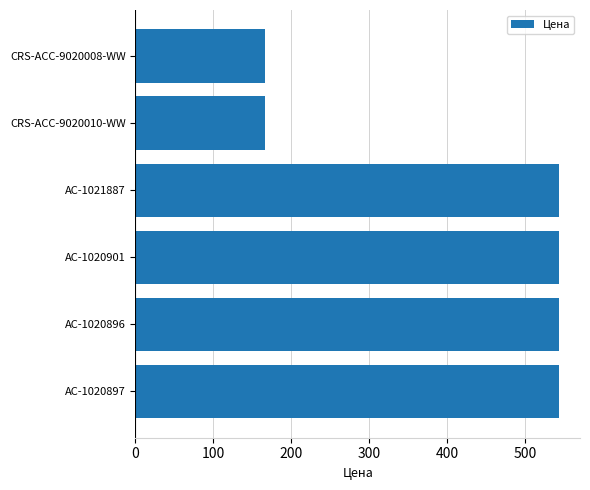

What is the average value?

417.8